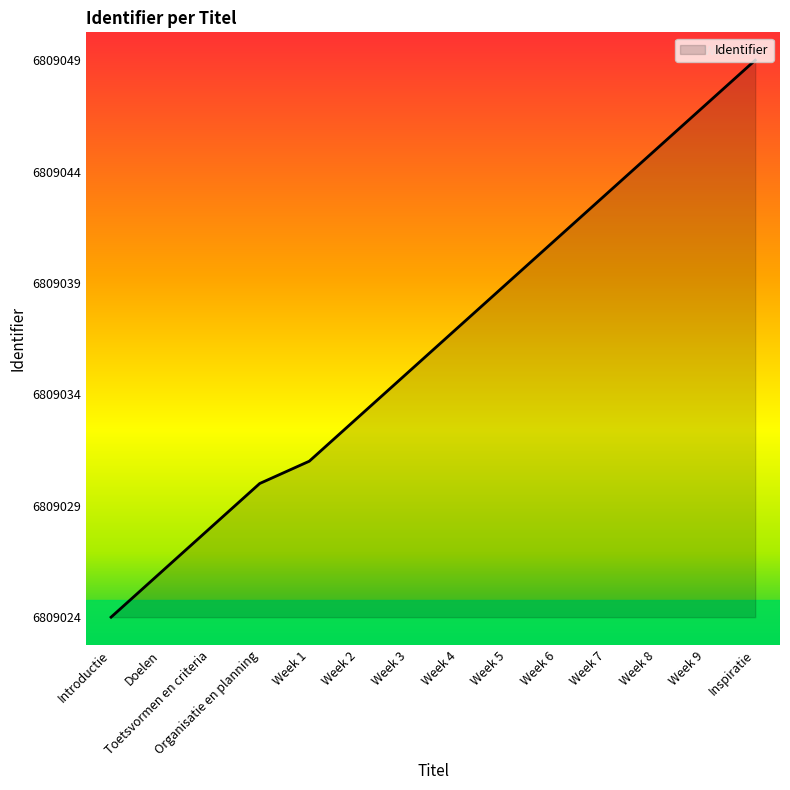

Which has a higher value, Week 5 or Week 3?

Week 5